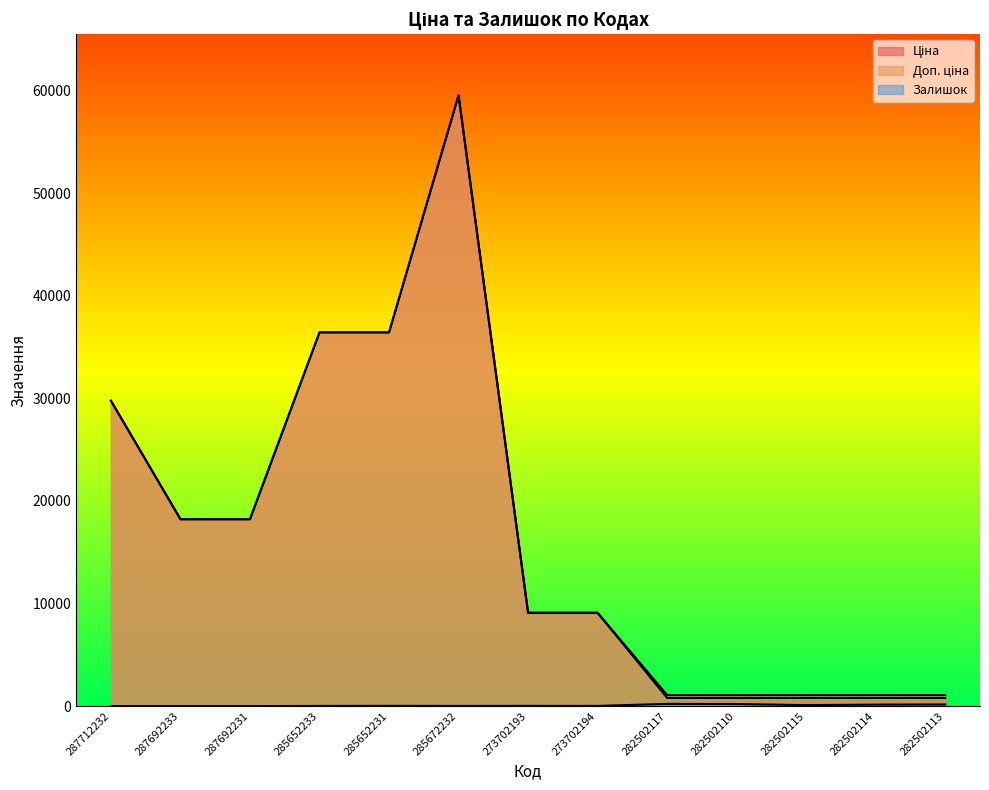

Does the chart have visible grid lines?

No